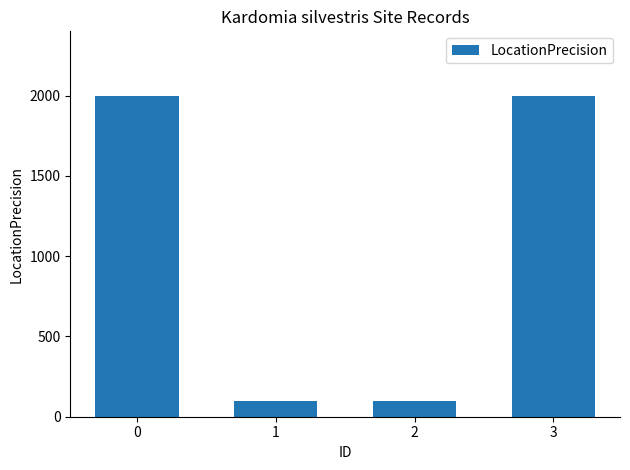

Reading left to right, transcribe all the data shown in this chart.

2000	100	100	2000